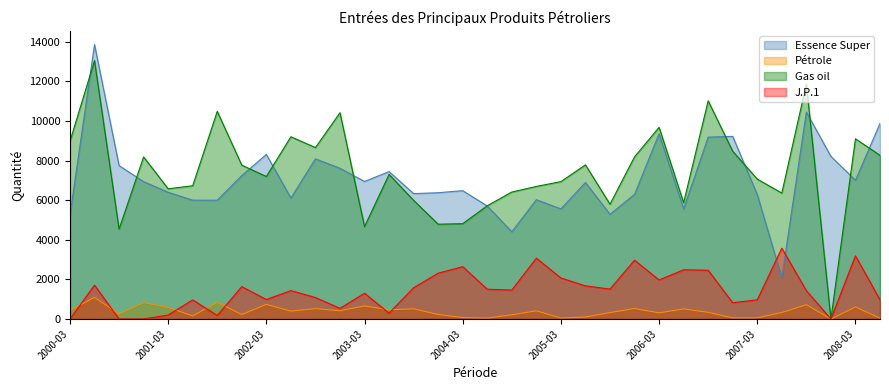

What is the label of the 18th point from the right?

2004-03